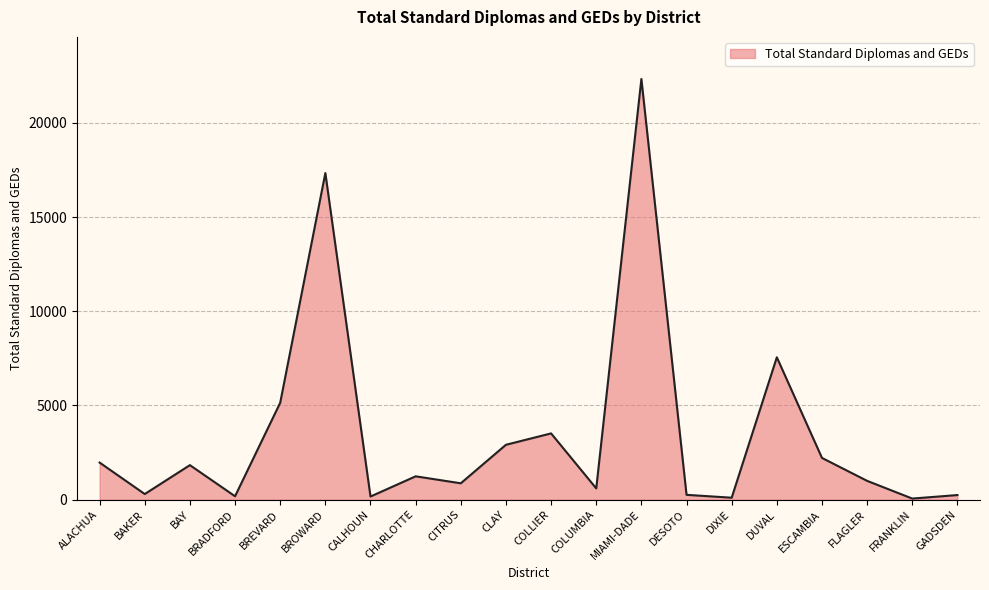

The value at BAKER is 298. True or false?

True